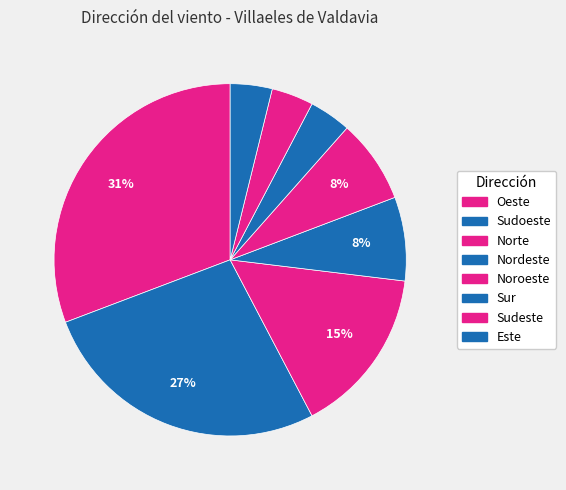

Combined, what portion of the pie is Norte and Sudeste?

19.2%